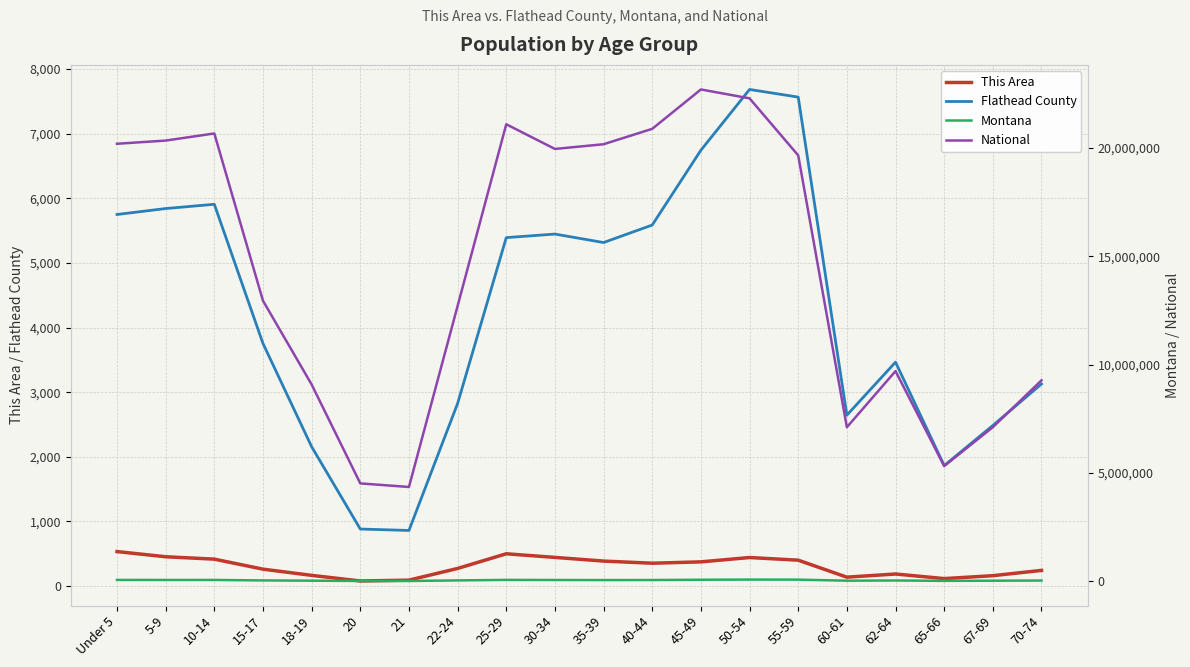

Which category has the lowest value across all series?

20